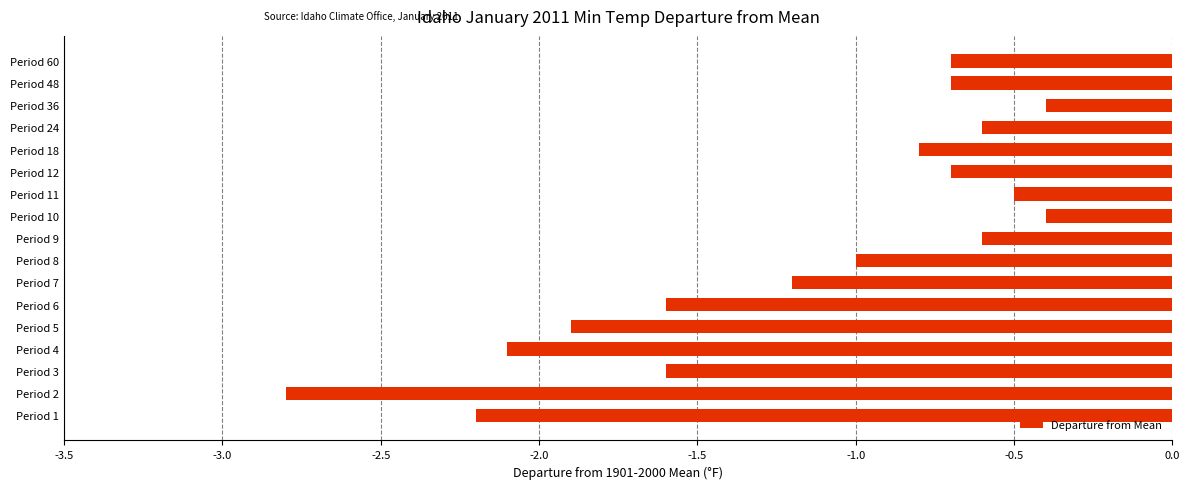

Reading bottom to top, extract all data points from this chart.

-2.2	-2.8	-1.6	-2.1	-1.9	-1.6	-1.2	-1.0	-0.6	-0.4	-0.5	-0.7	-0.8	-0.6	-0.4	-0.7	-0.7